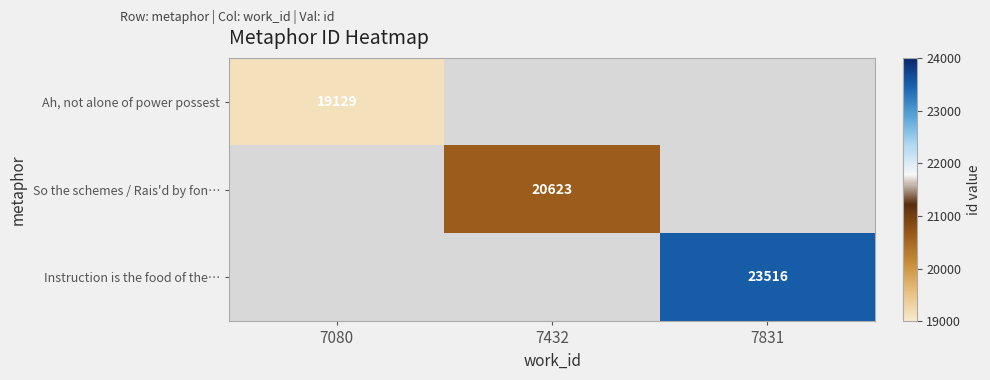

The So the schemes / Rais'd by fon… series shows 12902 at 7432. True or false?

False